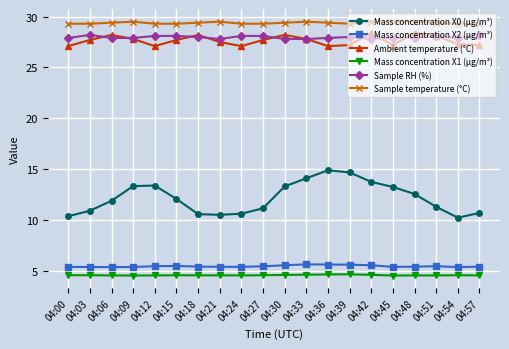

The Sample temperature (°C) series shows 13.0 at 04:15. True or false?

False